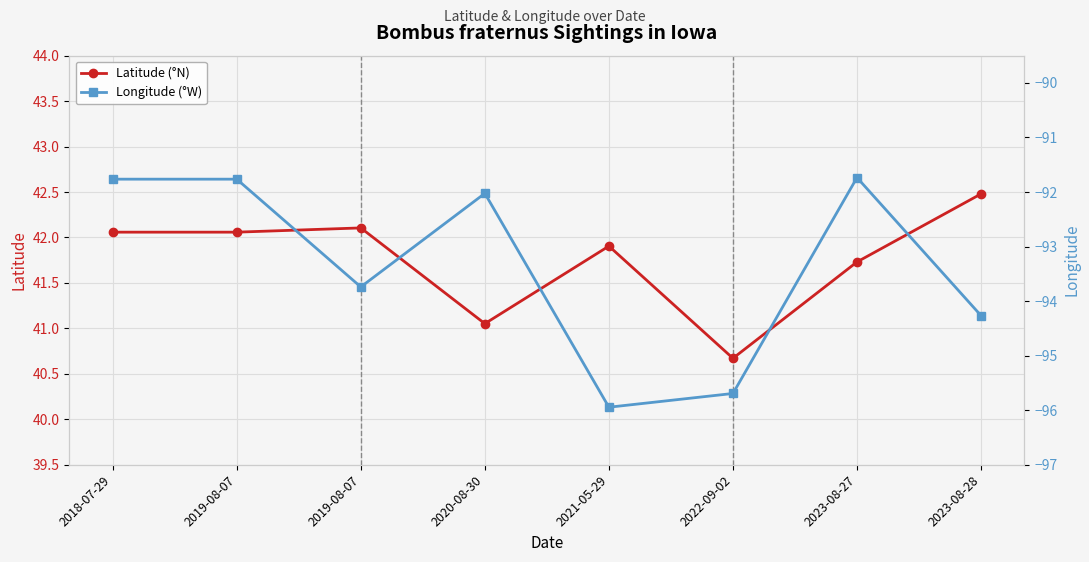

In Longitude (°W), how many points are higher than both neighbors (excluding endpoints)?

2